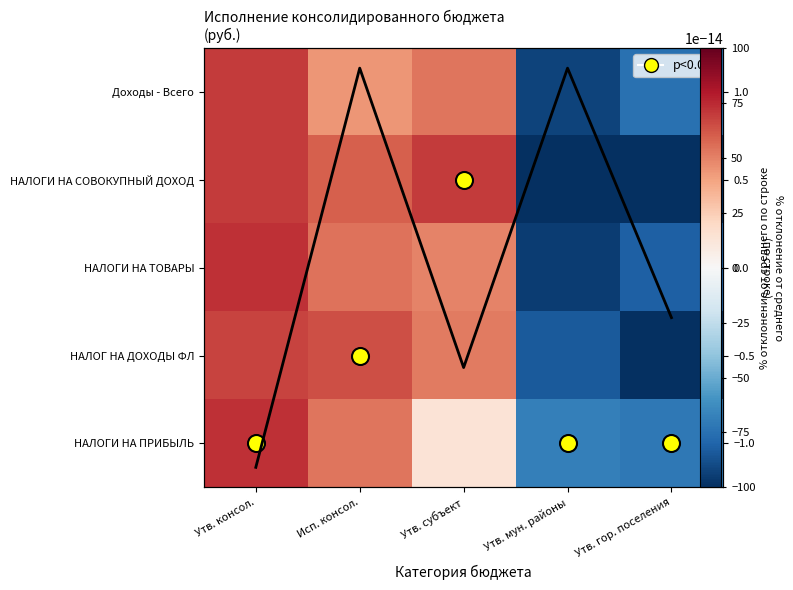

At which category does the chart reach its minimum across all series?

Утв. гор. поселения